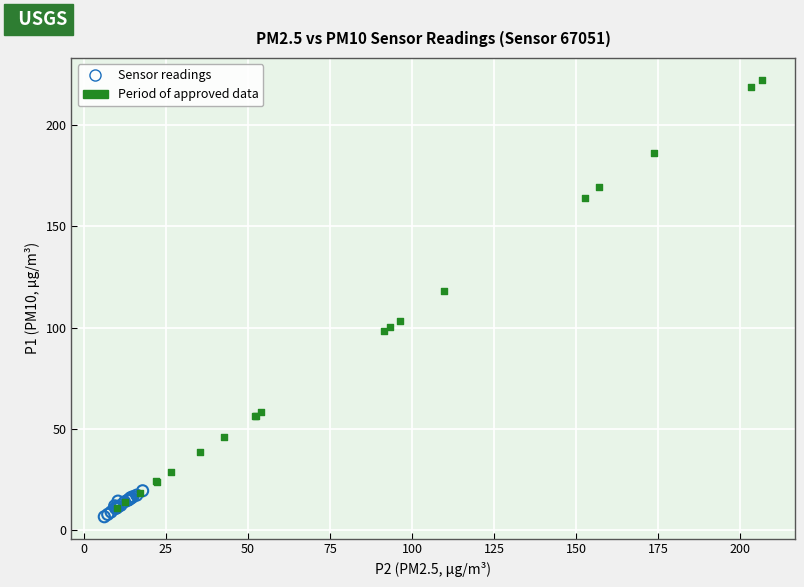

Which series contains the lowest Y value?

Period of approved data